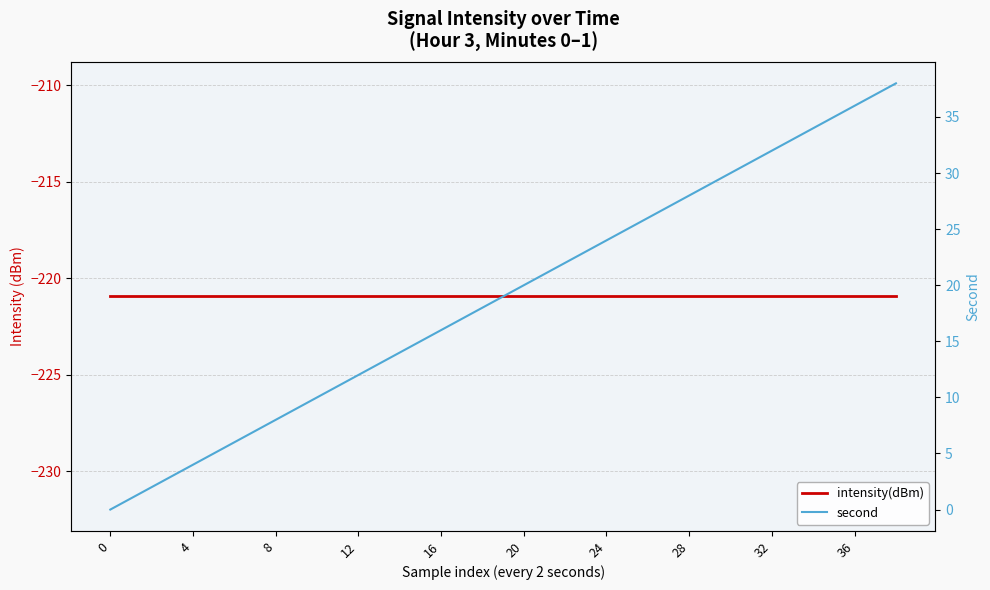

How many positive values does the second series have?

19